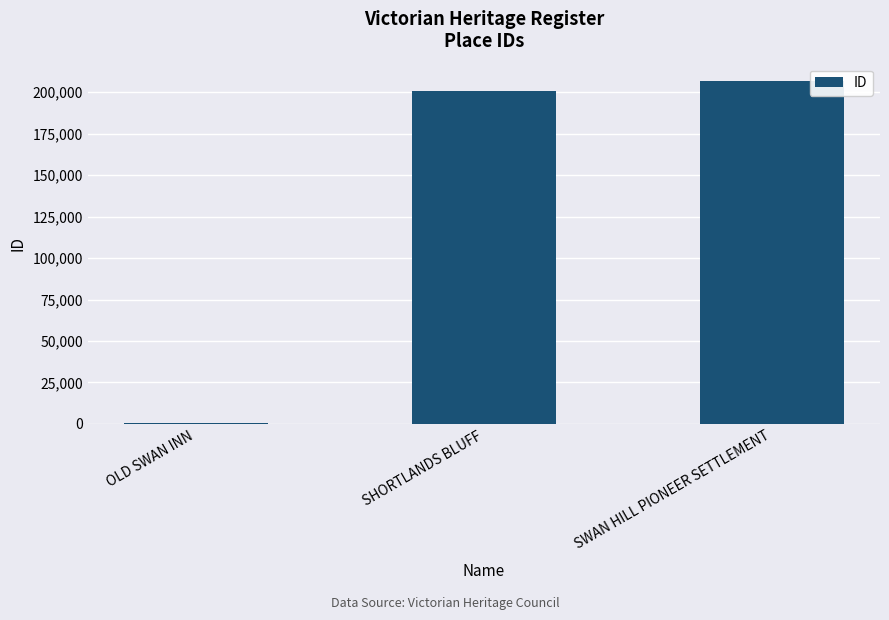

Which category has the highest value across all series?

SWAN HILL PIONEER SETTLEMENT